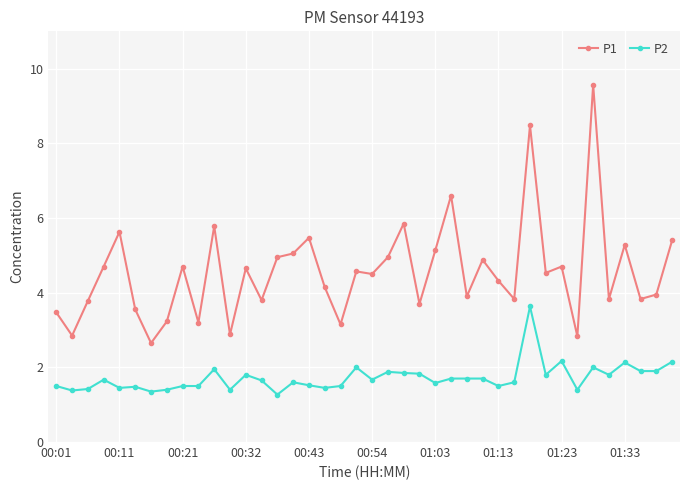

Is this an area chart (filled region under the line)?

No